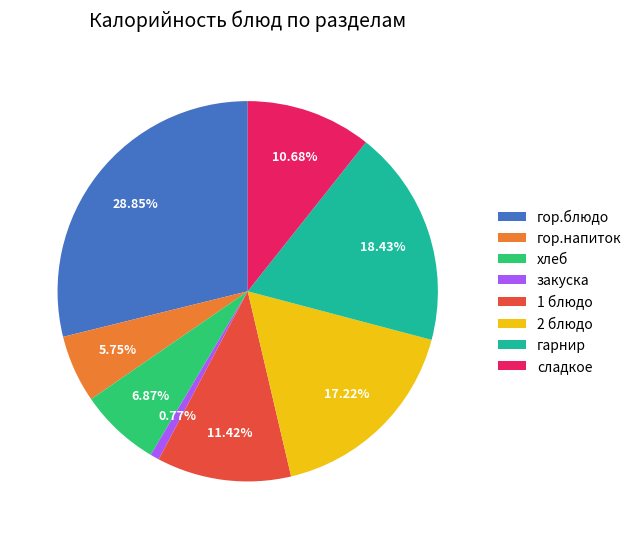

To the nearest percent, what portion does гарнир represent?

18%